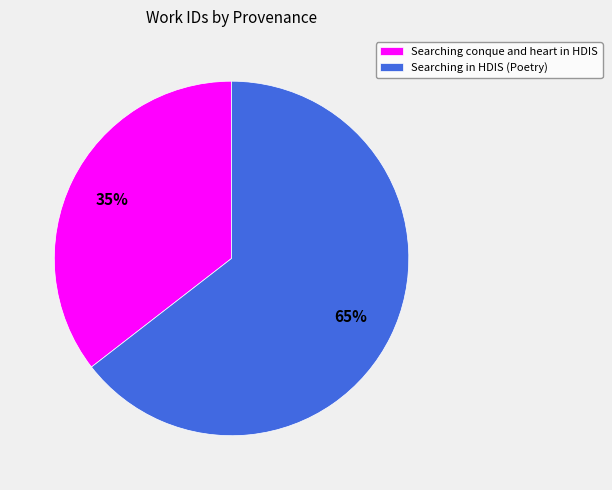

What is the largest slice in the pie chart?

Searching in HDIS (Poetry)